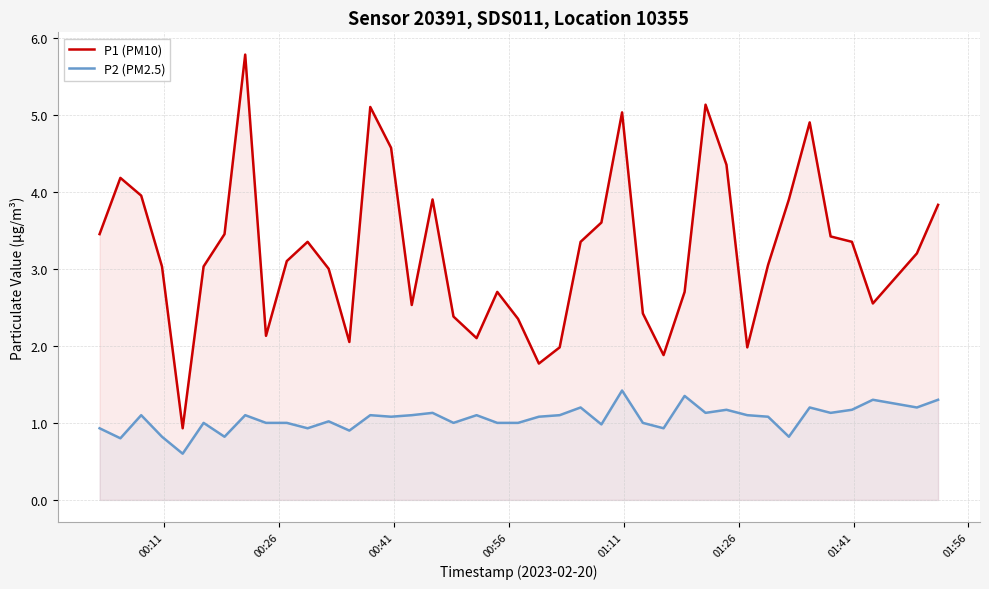

Rank the series by their maximum value, from lowest to highest.

P2 (PM2.5), P1 (PM10)